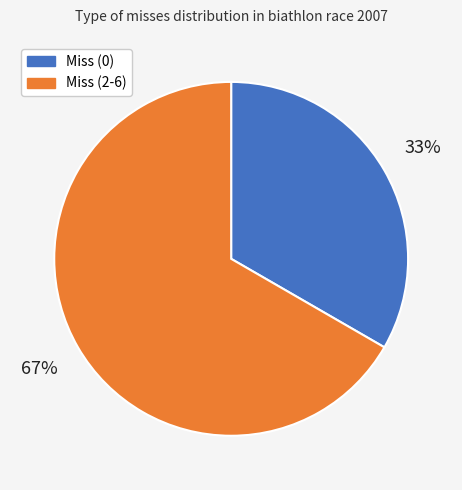

Which category has the smallest portion of the pie?

Miss (0)